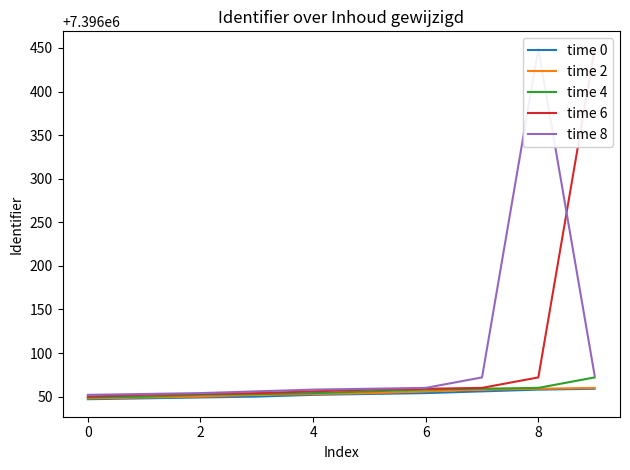

What is the maximum value for time 0?

7396059